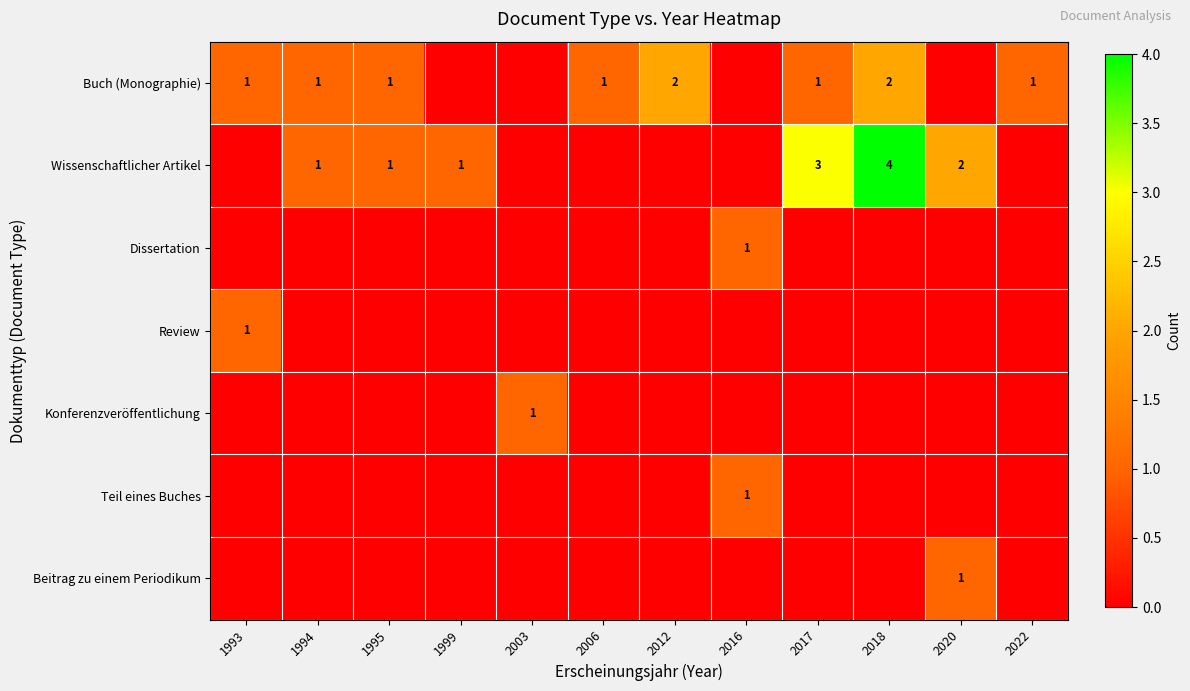

The Wissenschaftlicher Artikel series shows 2 at 2020. True or false?

True